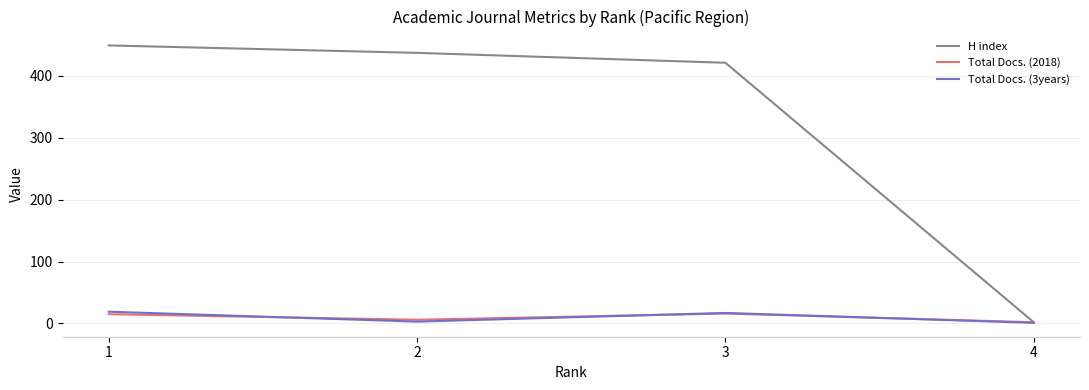

How many Total Docs. (3years) values are between 3 and 19?

3